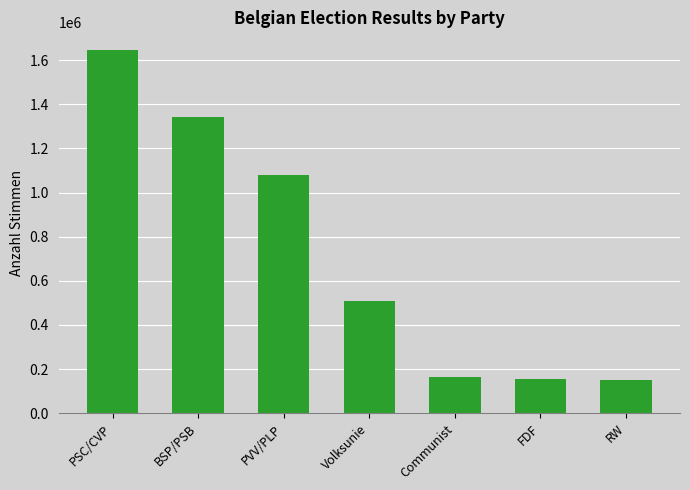

What is the difference between the values at Communist and PVV/PLP?

915216